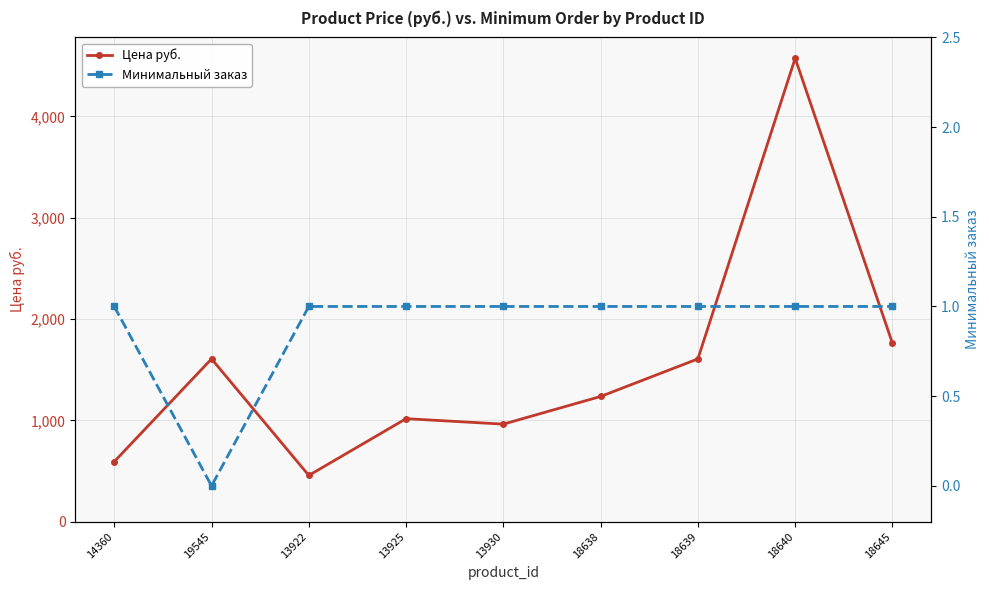

True or false: Цена руб. and Минимальный заказ cross at least once.

False